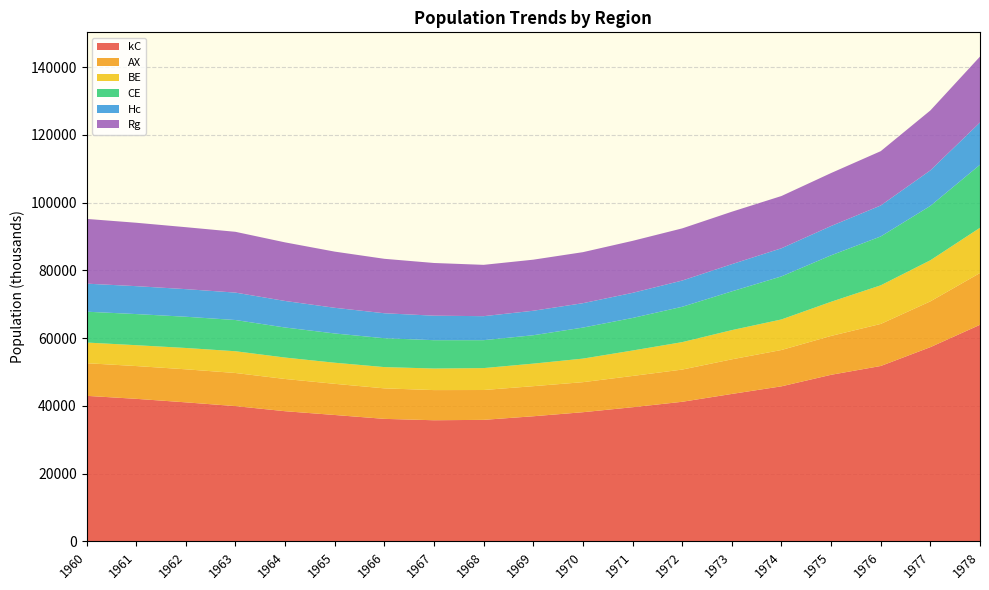

Reading left to right, what are all the values shown in this chart?

kC: 42974	42093	41052	39945	38434	37320	36175	35767	35881	36944	38140	39611	41217	43533	45781	49187	51787	57353	63949
AX: 9641	9678	9758	9775	9518	9203	9006	8905	8813	8883	8869	9233	9510	10221	10729	11479	12419	13517	15294
BE: 6099	6158	6296	6422	6324	6227	6278	6368	6471	6658	6956	7512	8102	8621	9019	10081	11398	12132	13356
CE: 9106	9188	9223	9218	8872	8640	8523	8366	8247	8382	9159	9611	10439	11446	12713	13719	14429	16059	18611
Hc: 8281	8244	8150	8096	7836	7582	7377	7237	7084	7230	7205	7411	7745	8030	8305	8655	9144	10488	12484
Rg: 19117	18723	18293	17951	17303	16586	16075	15558	15155	15080	15067	15354	15402	15485	15427	15640	16040	17693	19455